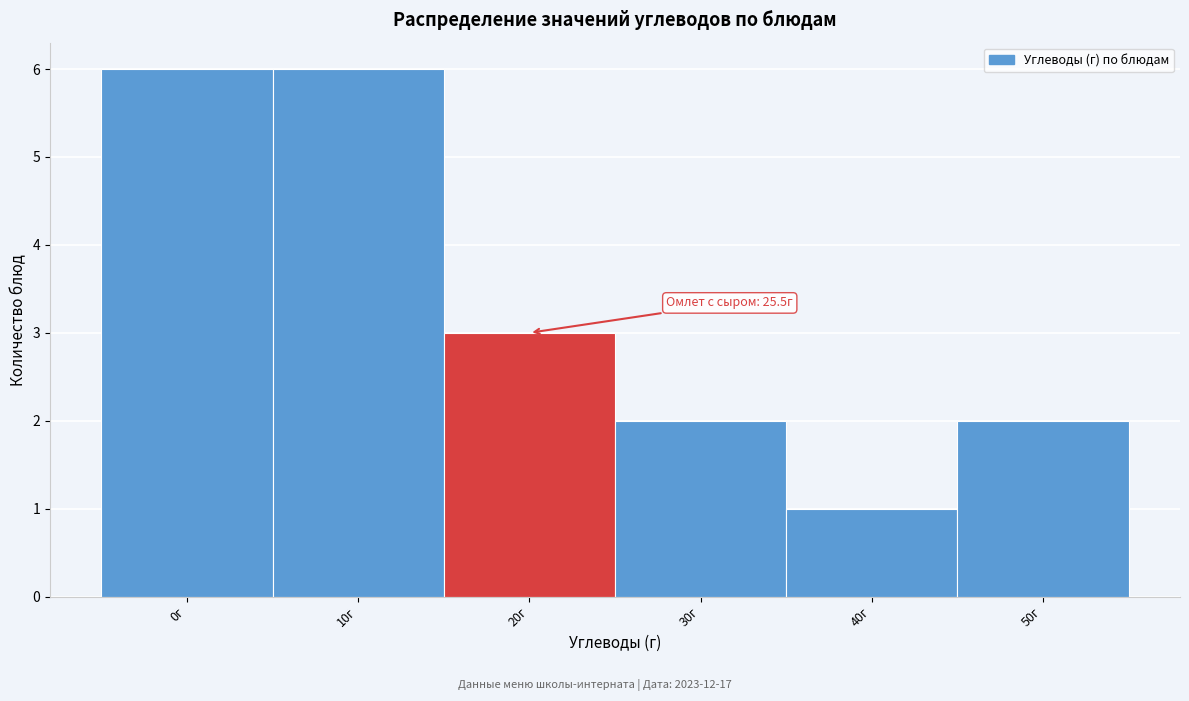

Reading left to right, list all the values displayed in this chart.

0г=6	10г=6	20г=3	30г=2	40г=1	50г=2